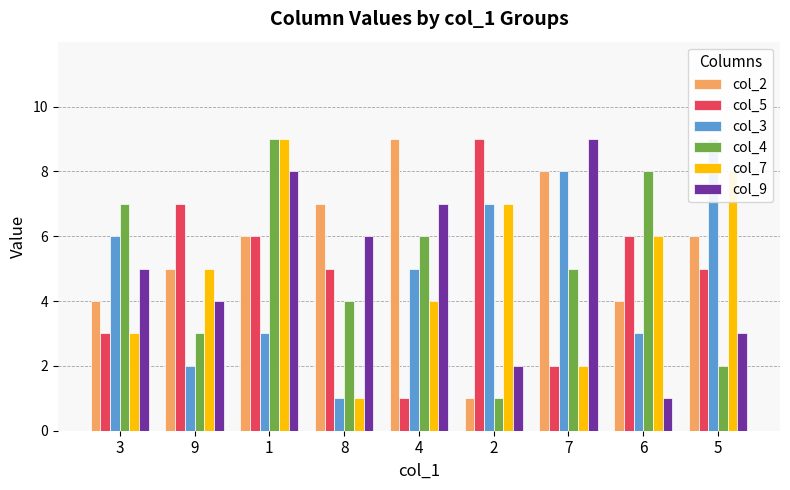

What is the label of the 2nd bar from the left?

9